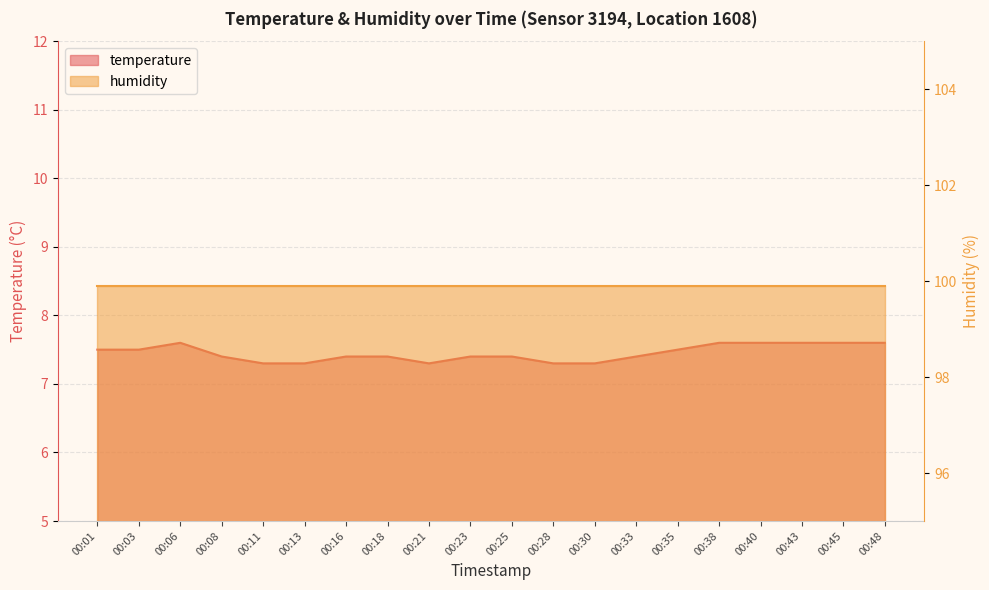

At which category does the data reach its first local peak?

00:06